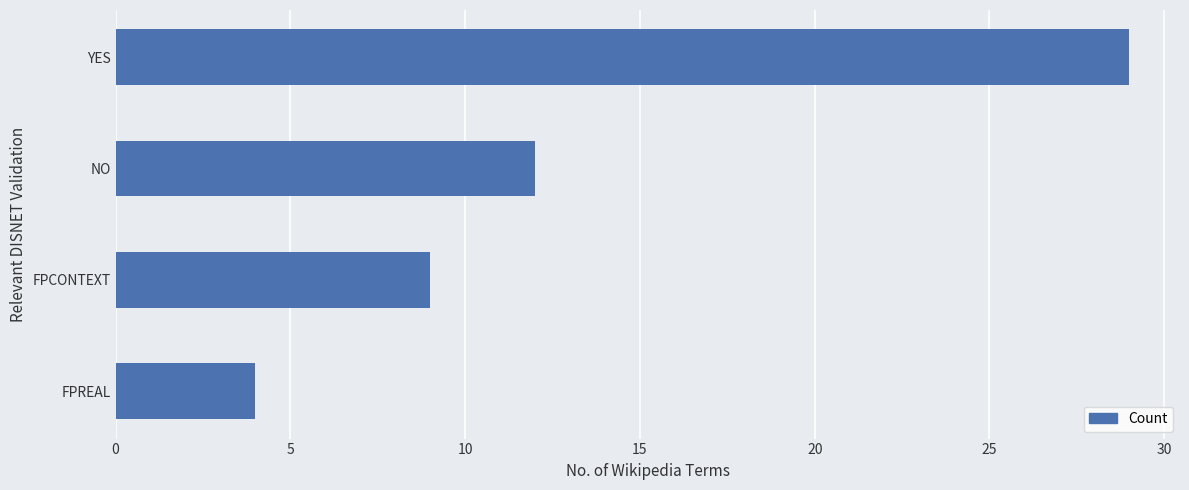

Which has a higher value, FPCONTEXT or YES?

YES